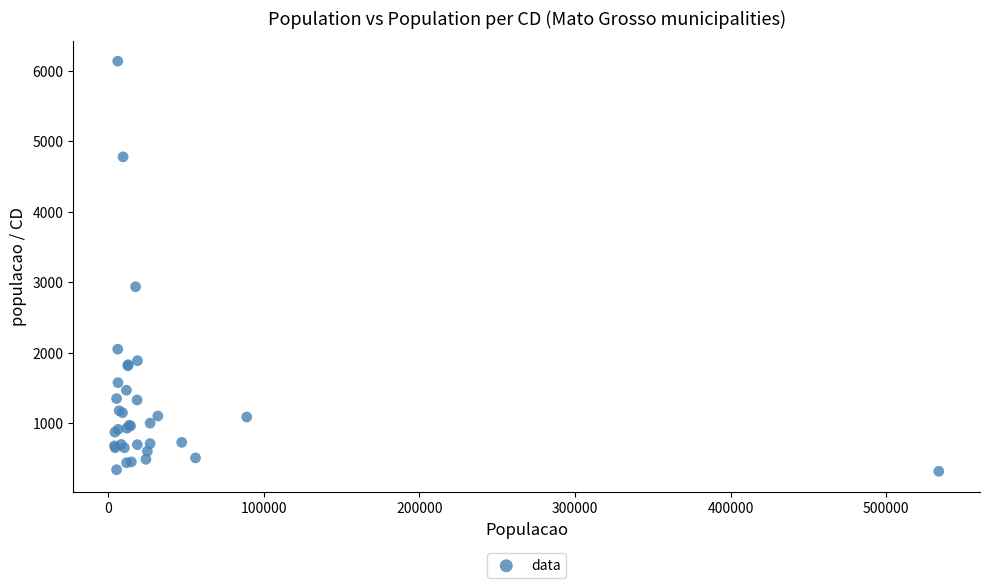

What Y value in the scatter plot is closest to 3225?

2934